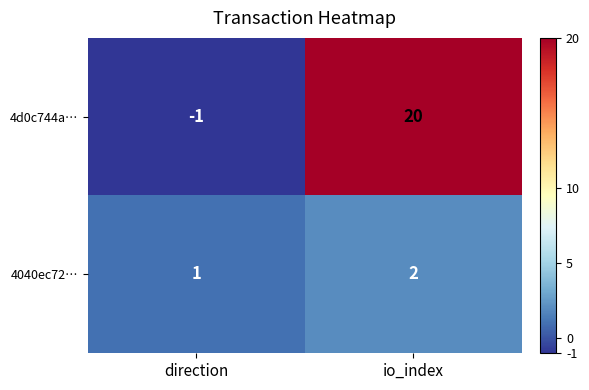

Between direction and io_index, which series saw the biggest shift?

4d0c744a…